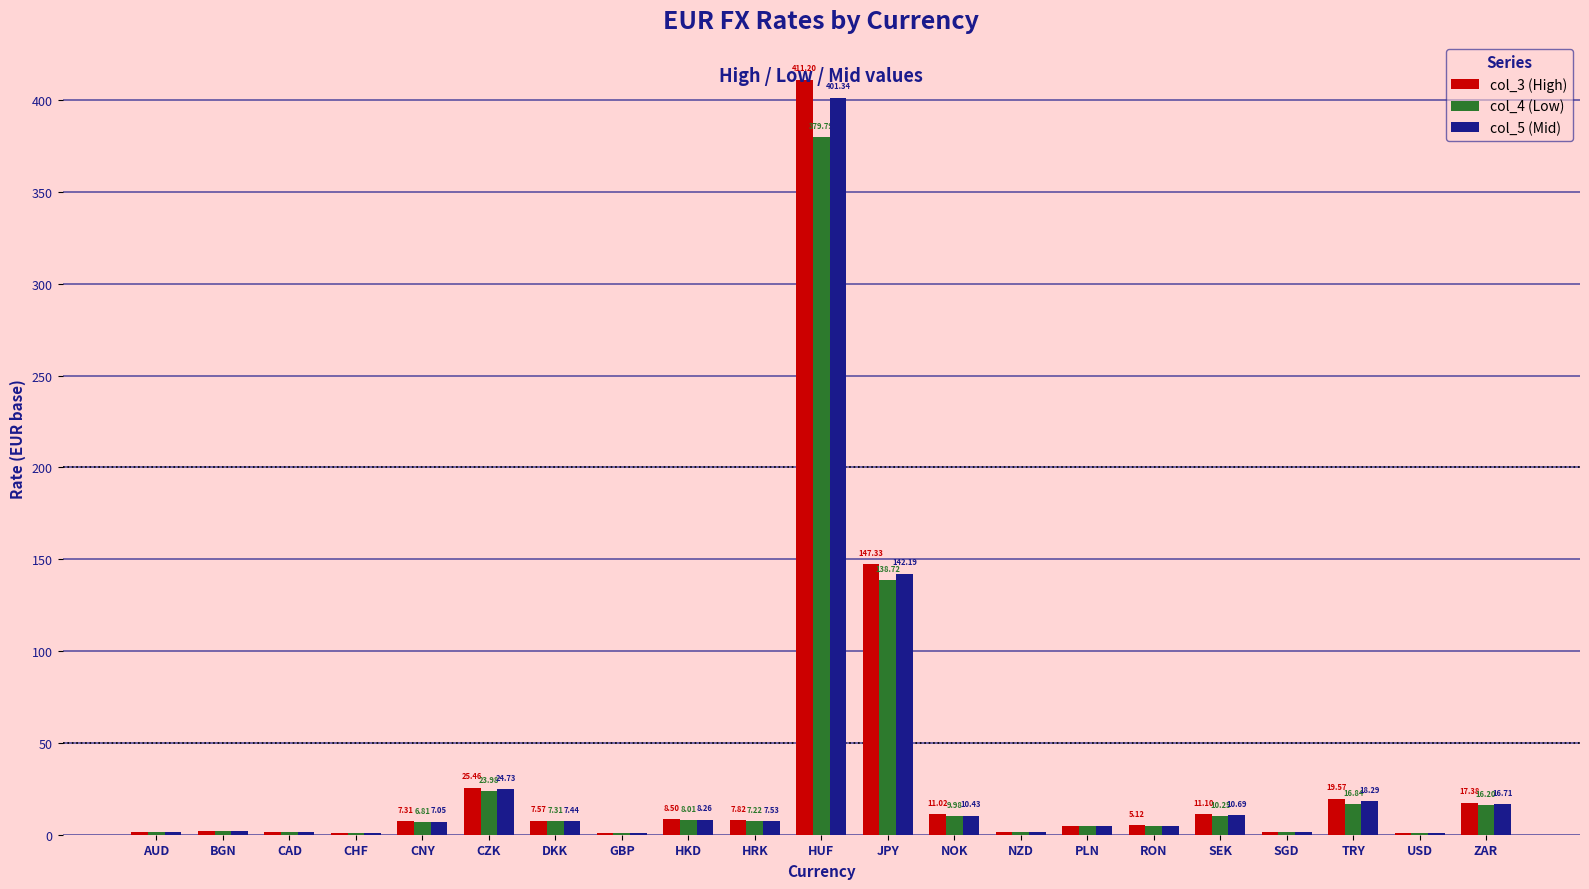

At which label is col_4 (Low) closest to 190?

JPY